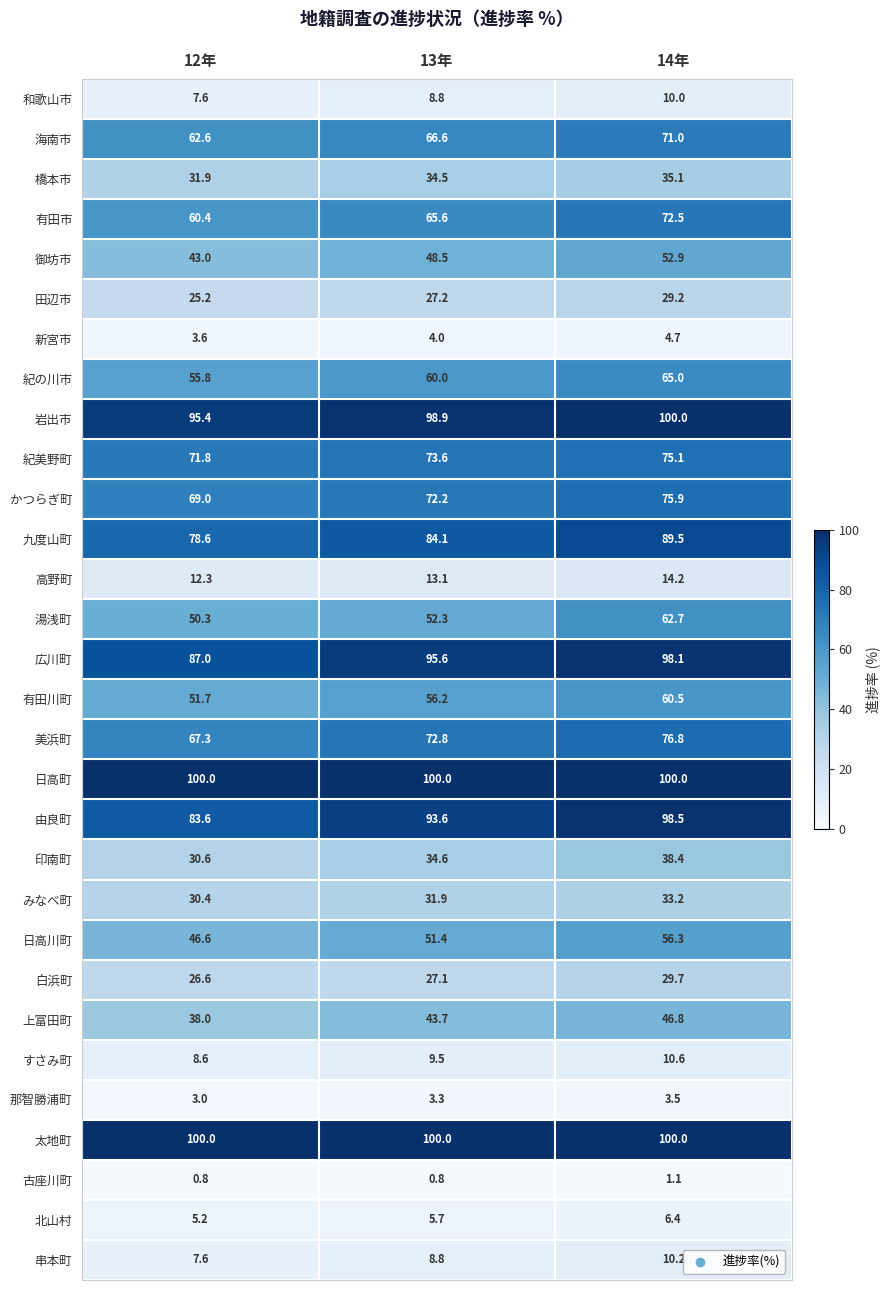

At which label does 御坊市 reach its minimum?

12年